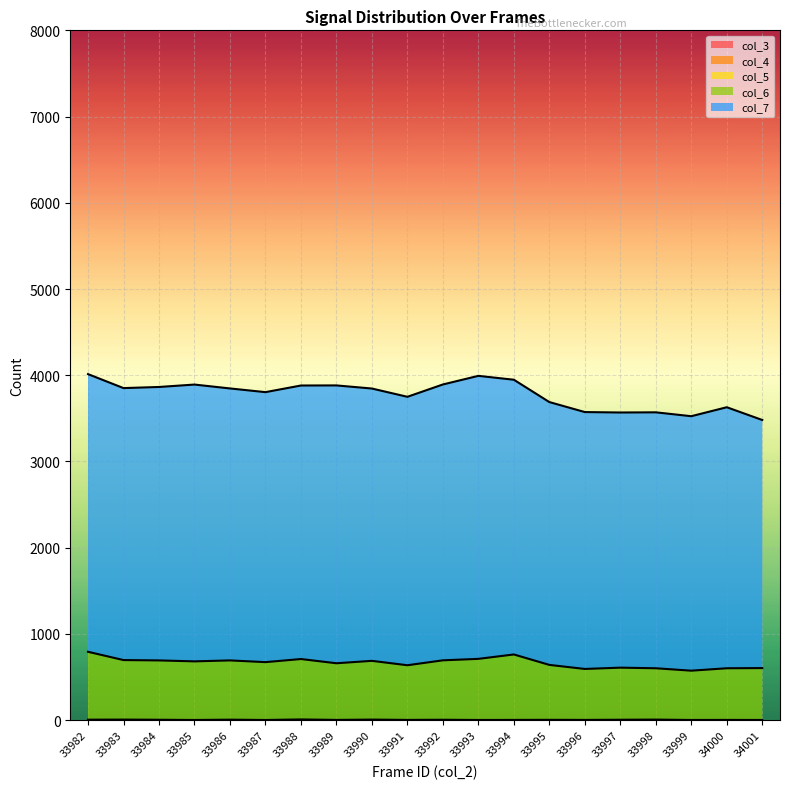

True or false: col_6 has a value of 604 at 34001.

True